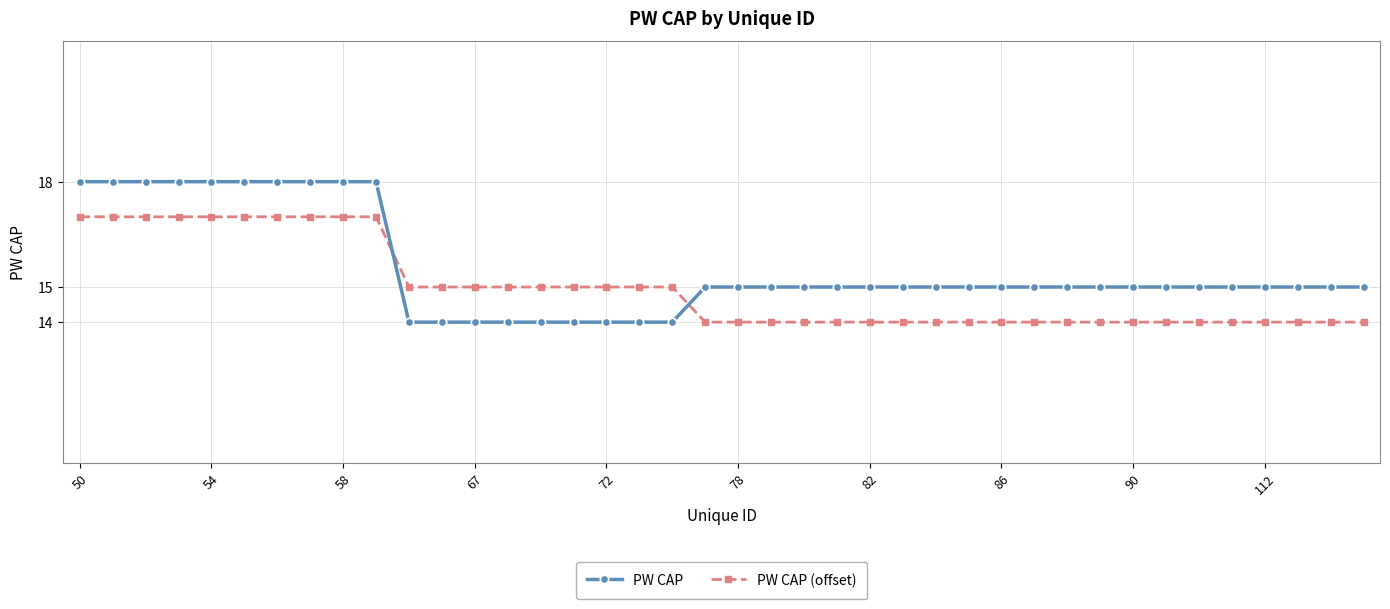

Which series has the largest total across all categories?

PW CAP